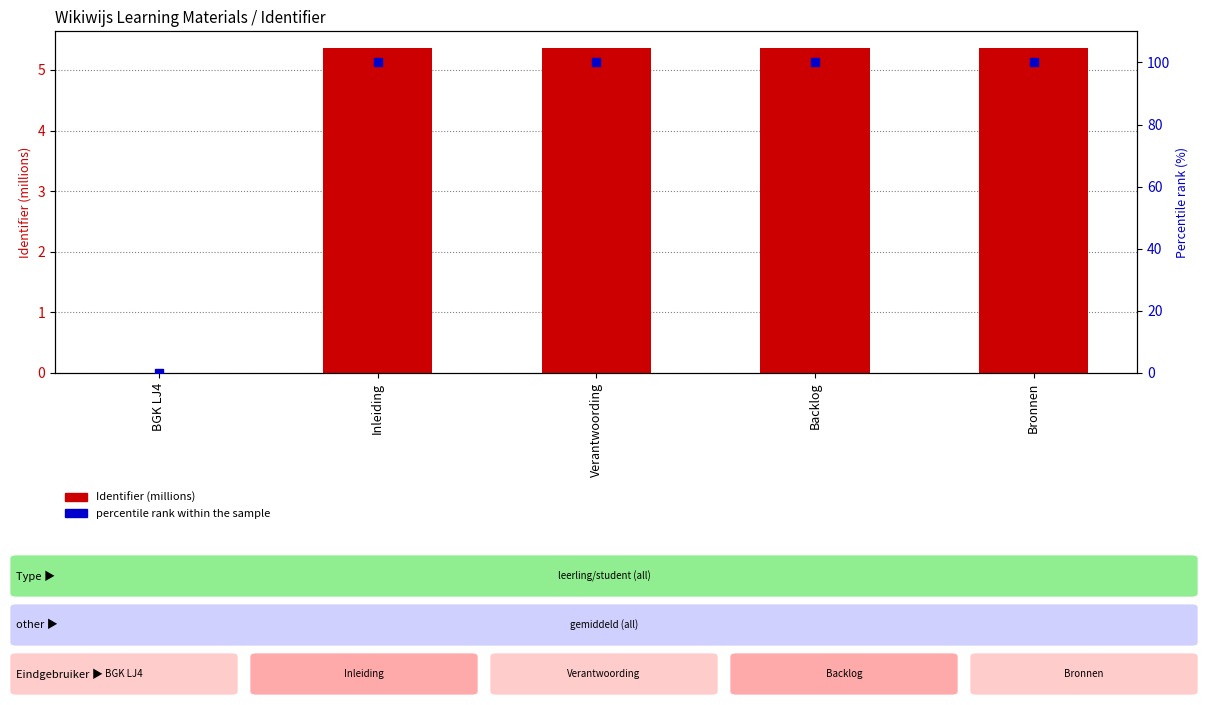

Which series has the largest Y range (max minus min)?

percentile rank within the sample